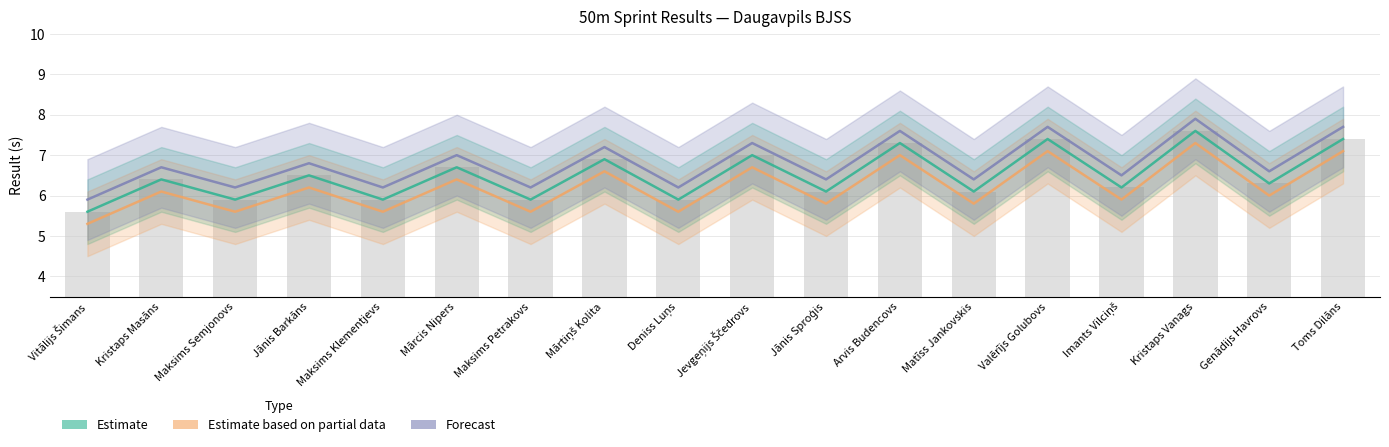

What is the average value of the Estimate based on partial data series?

6.2